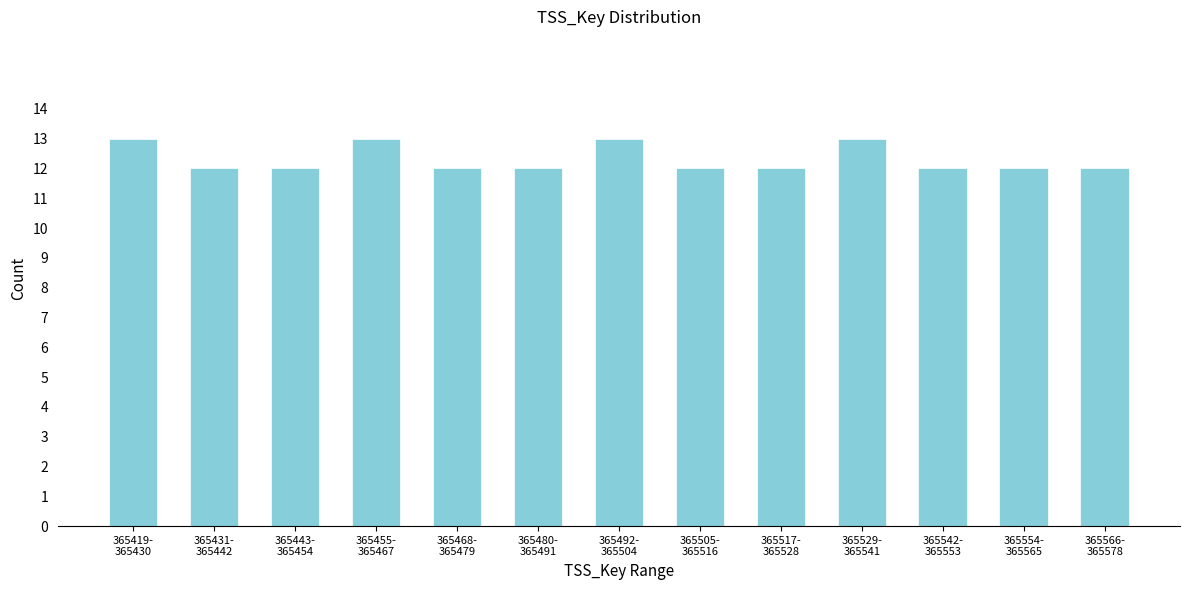

Reading left to right, list all the values displayed in this chart.

13	12	12	13	12	12	13	12	12	13	12	12	12